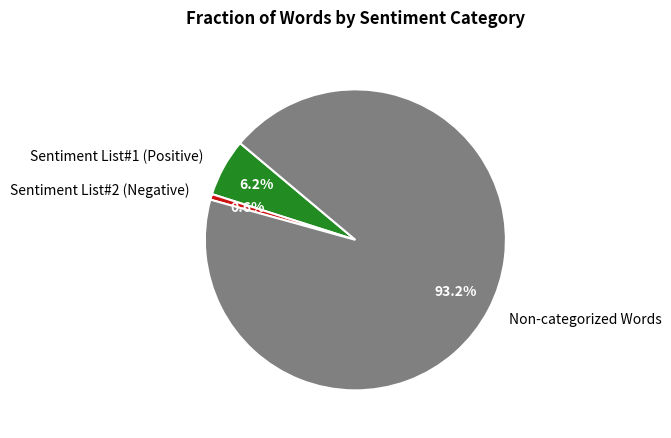

True or false: Sentiment List#1 (Positive) accounts for 1% of the total.

False